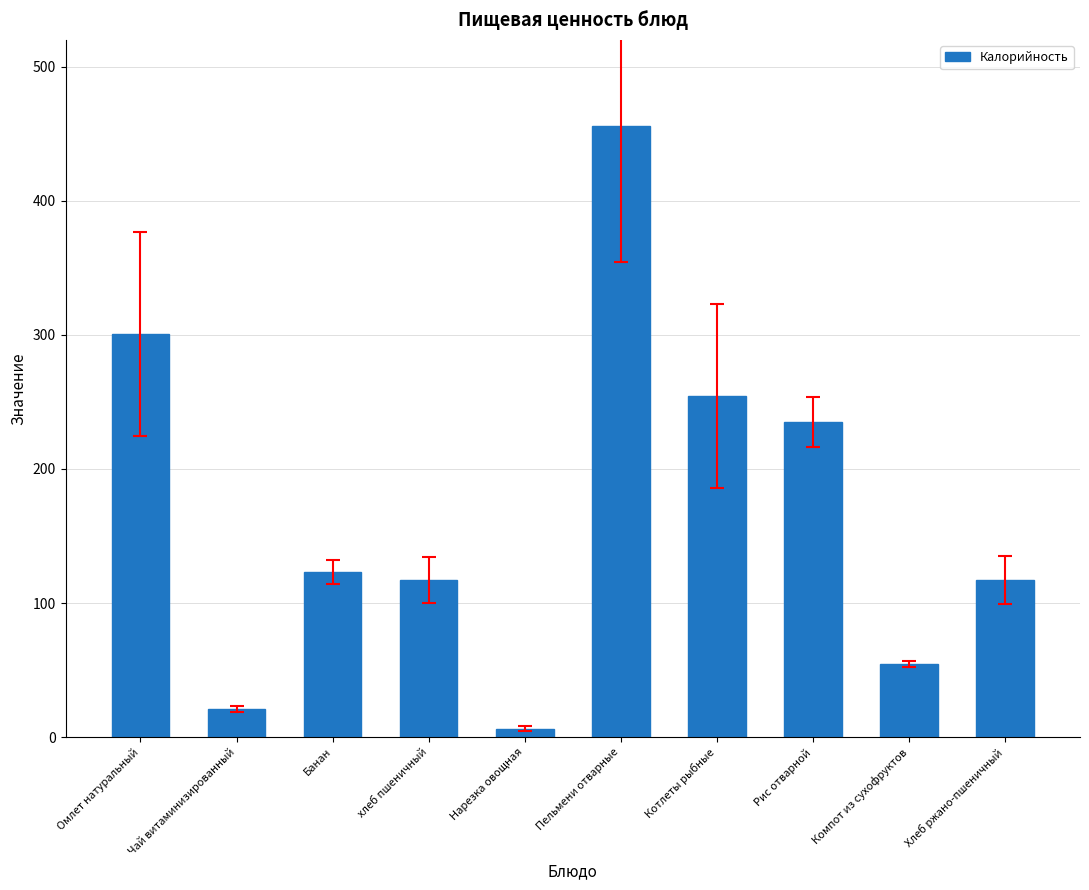

The value at Компот из сухофруктов is 18.3. True or false?

False